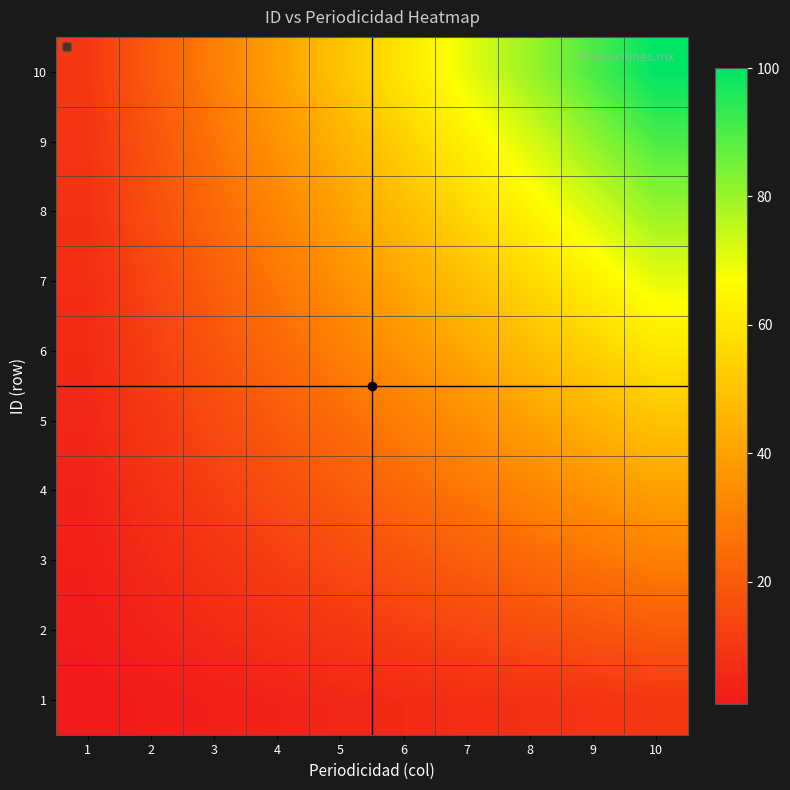

Reading right to left, what are all the values shown in this chart?

1: 10=10	9=9	8=8	7=7	6=6	5=5	4=4	3=3	2=2	1=1
2: 10=20	9=18	8=16	7=14	6=12	5=10	4=8	3=6	2=4	1=2
3: 10=30	9=27	8=24	7=21	6=18	5=15	4=12	3=9	2=6	1=3
4: 10=40	9=36	8=32	7=28	6=24	5=20	4=16	3=12	2=8	1=4
5: 10=50	9=45	8=40	7=35	6=30	5=25	4=20	3=15	2=10	1=5
6: 10=60	9=54	8=48	7=42	6=36	5=30	4=24	3=18	2=12	1=6
7: 10=70	9=63	8=56	7=49	6=42	5=35	4=28	3=21	2=14	1=7
8: 10=80	9=72	8=64	7=56	6=48	5=40	4=32	3=24	2=16	1=8
9: 10=90	9=81	8=72	7=63	6=54	5=45	4=36	3=27	2=18	1=9
10: 10=100	9=90	8=80	7=70	6=60	5=50	4=40	3=30	2=20	1=10